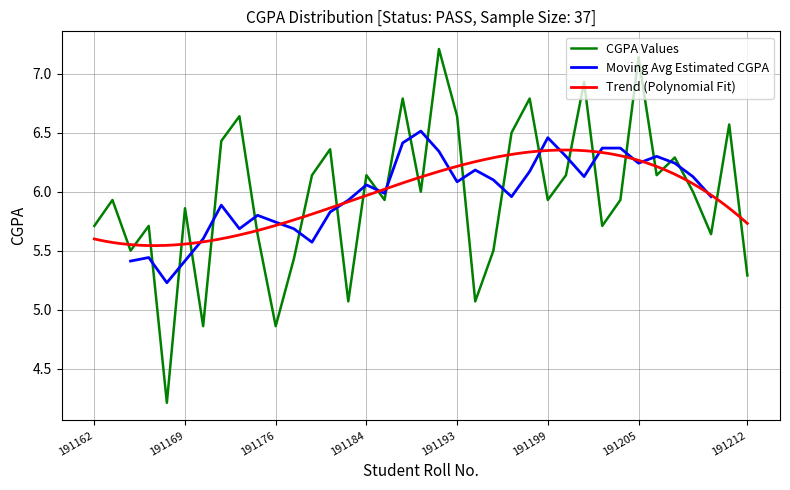

What is the difference between the values at 191212 and 191181?

1.1